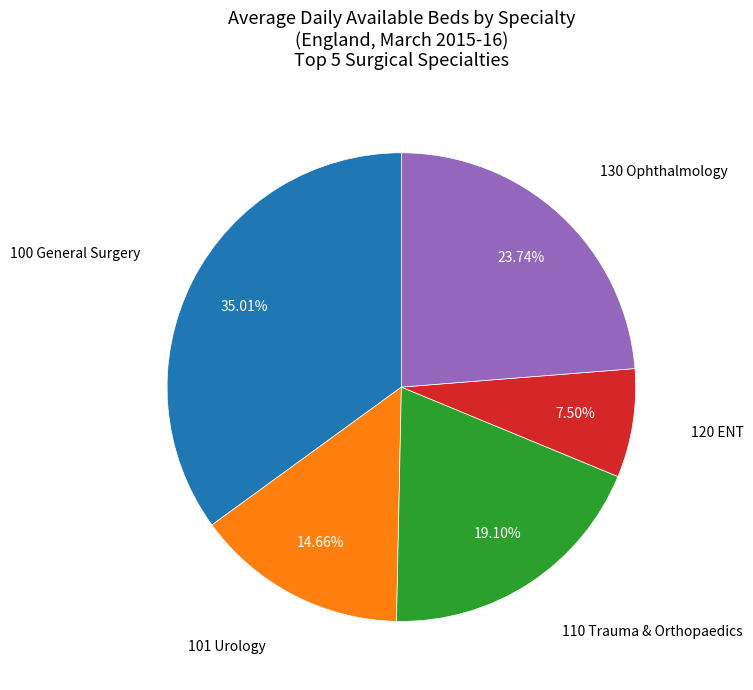

Between 110 Trauma & Orthopaedics and 120 ENT, which is larger?

110 Trauma & Orthopaedics